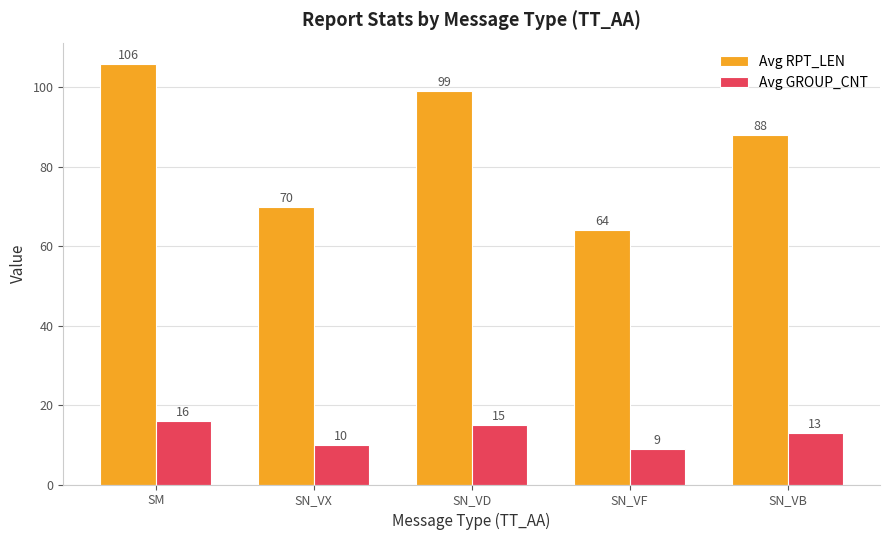

Which series has the widest spread of values?

Avg RPT_LEN